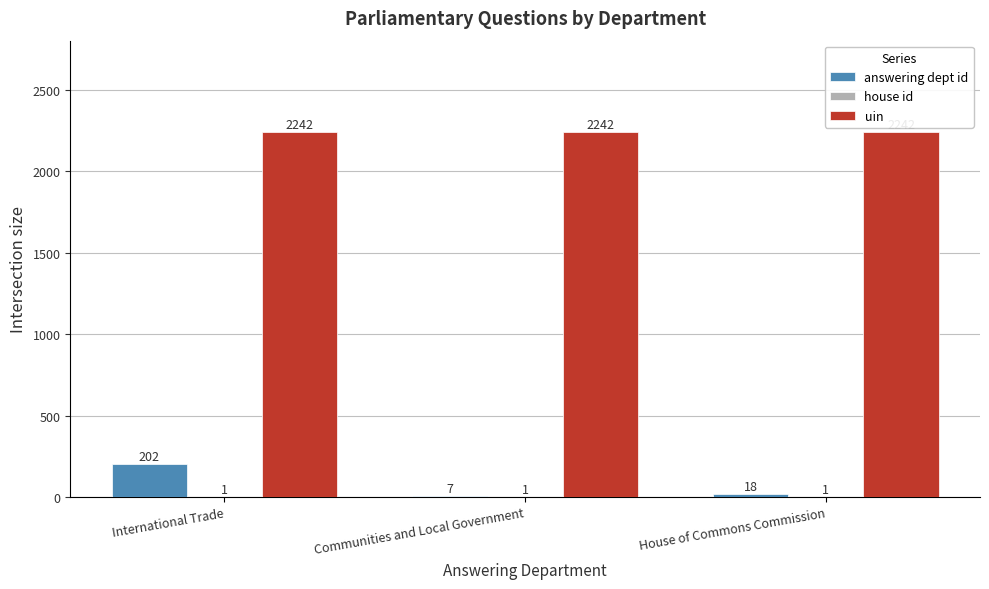

Is the value of answering dept id at International Trade greater than the value of uin at House of Commons Commission?

No